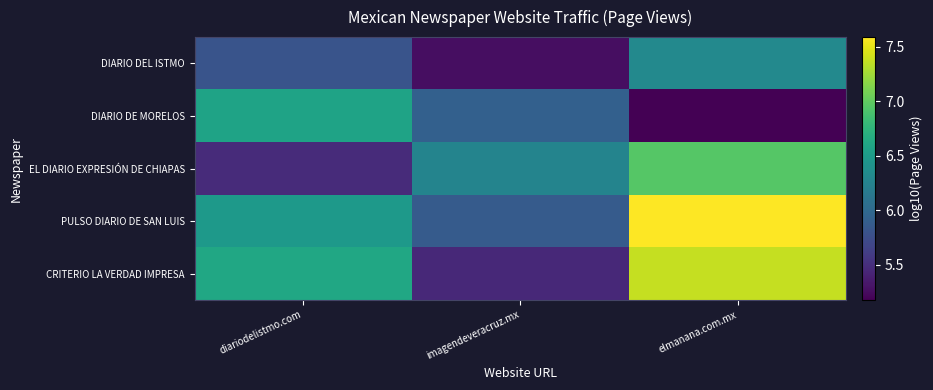

What is the smallest value displayed?

5.2